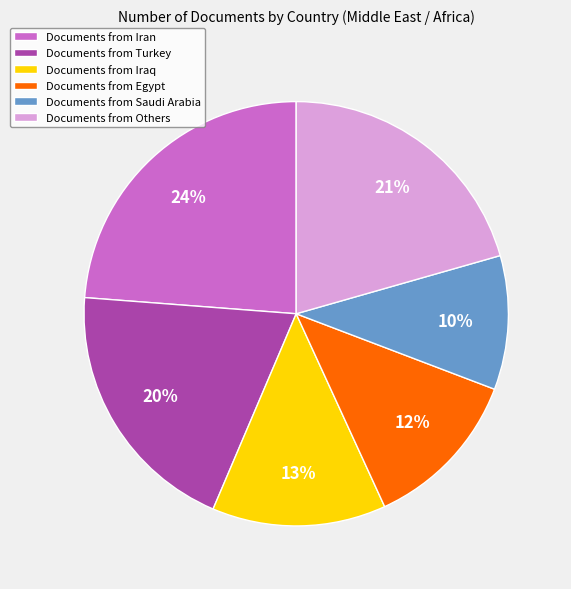

Is it true that Documents from Turkey is 9% of the pie?

False